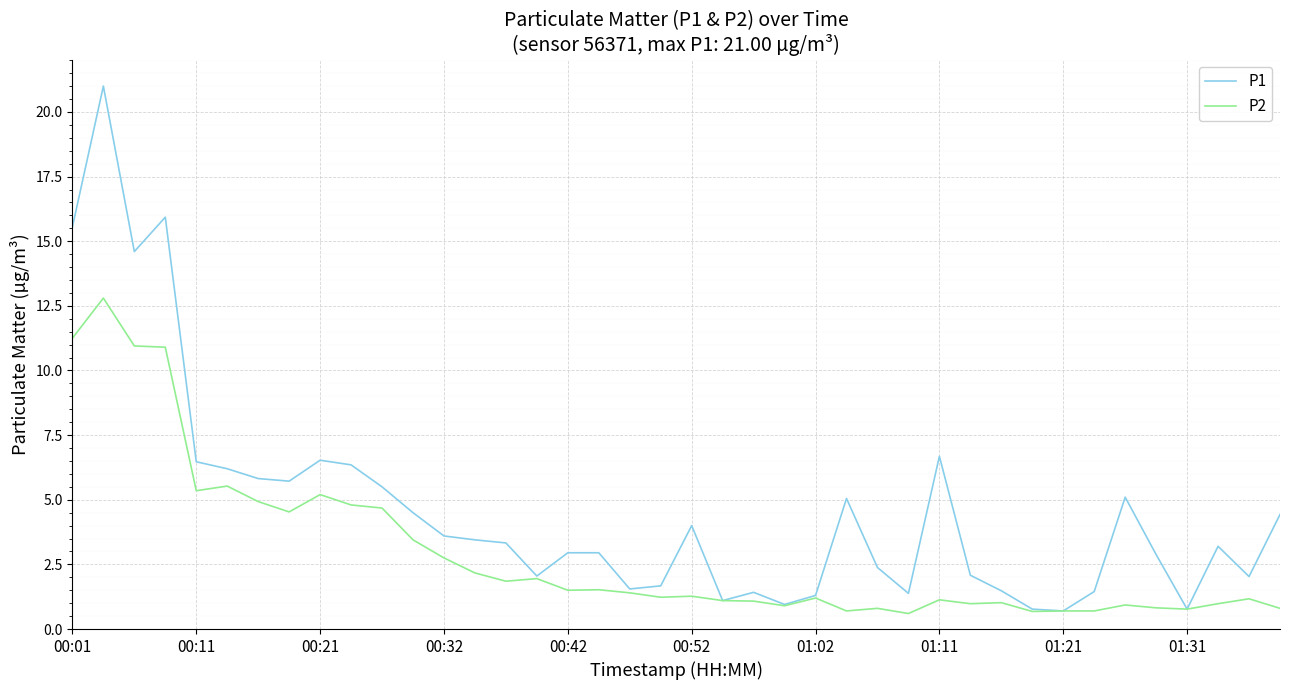

Which series has the largest total across all categories?

P1